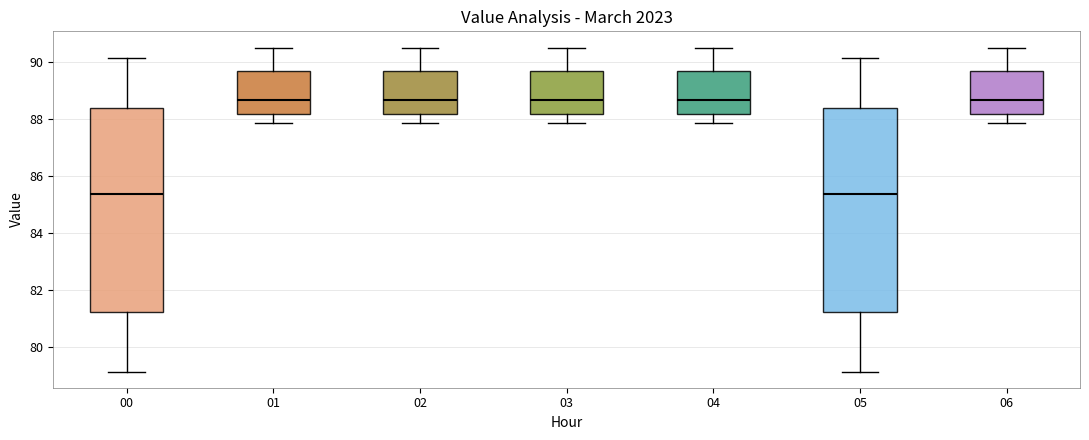

Reading left to right, transcribe this box plot: for each box, give where its median line is, the range the box spans, and where its two whiskers end, as read against the y-axis. The values are not printed on the chart, so give them approximately, as read against the axis.

00: median 85.4, box 81.2 to 88.4, whiskers 79.2 to 90.2
01: median 88.6, box 88.2 to 89.6, whiskers 87.8 to 90.4
02: median 88.6, box 88.2 to 89.6, whiskers 87.8 to 90.4
03: median 88.6, box 88.2 to 89.6, whiskers 87.8 to 90.4
04: median 88.6, box 88.2 to 89.6, whiskers 87.8 to 90.4
05: median 85.4, box 81.2 to 88.4, whiskers 79.2 to 90.2
06: median 88.6, box 88.2 to 89.6, whiskers 87.8 to 90.4